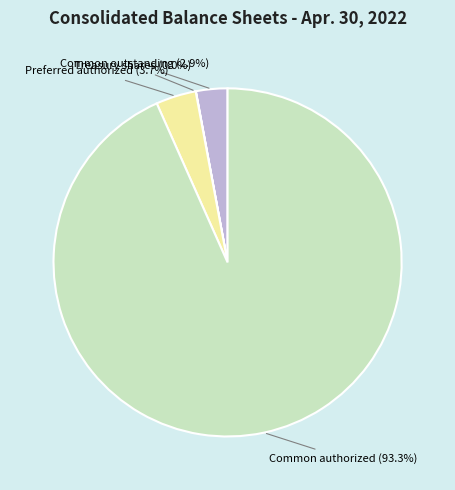

What is the largest slice in the pie chart?

Common authorized